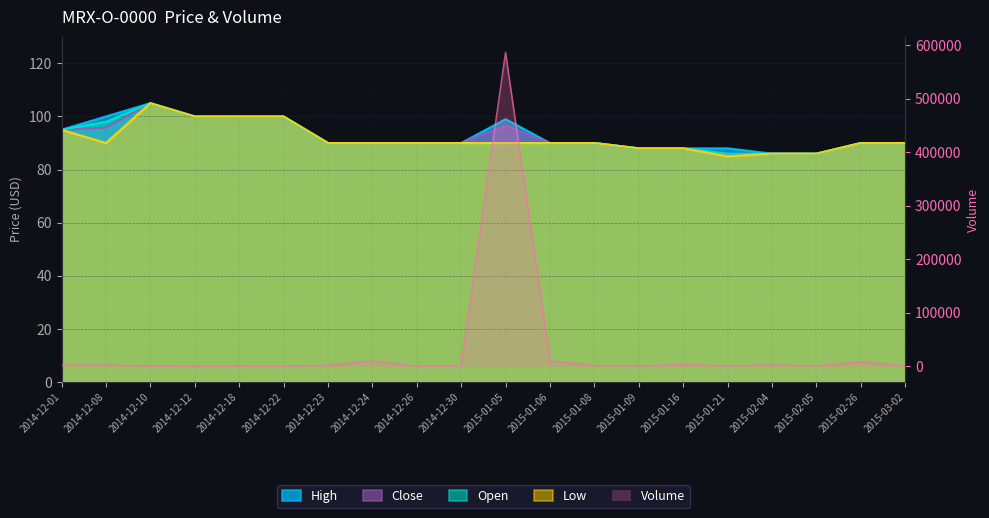

The value of Low at 2014-12-01 is 155.1. True or false?

False